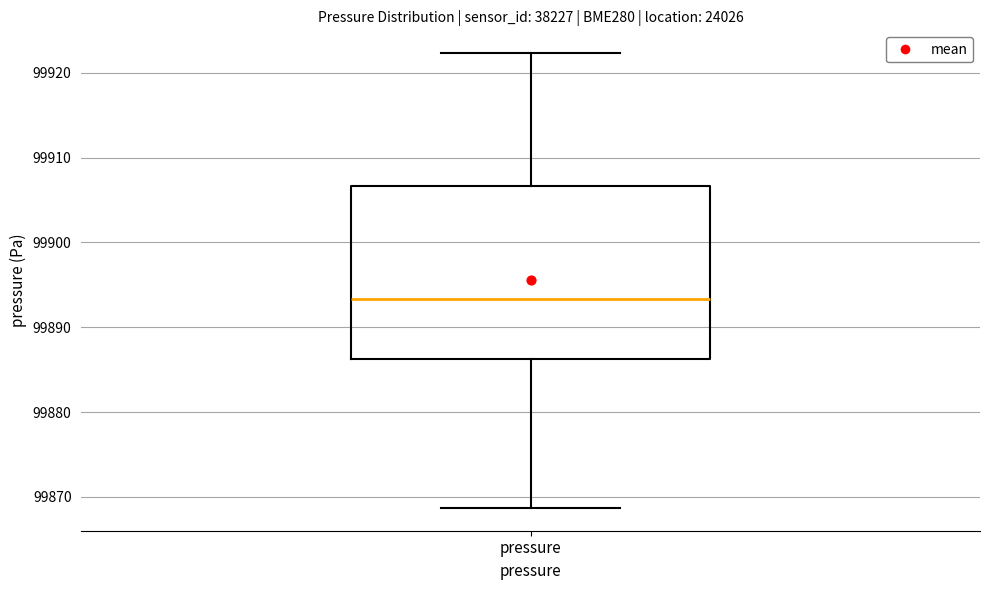

Where is the lower edge of the box for pressure on the y-axis? The values are not printed on the chart, so give them approximately, as read against the axis.

99886